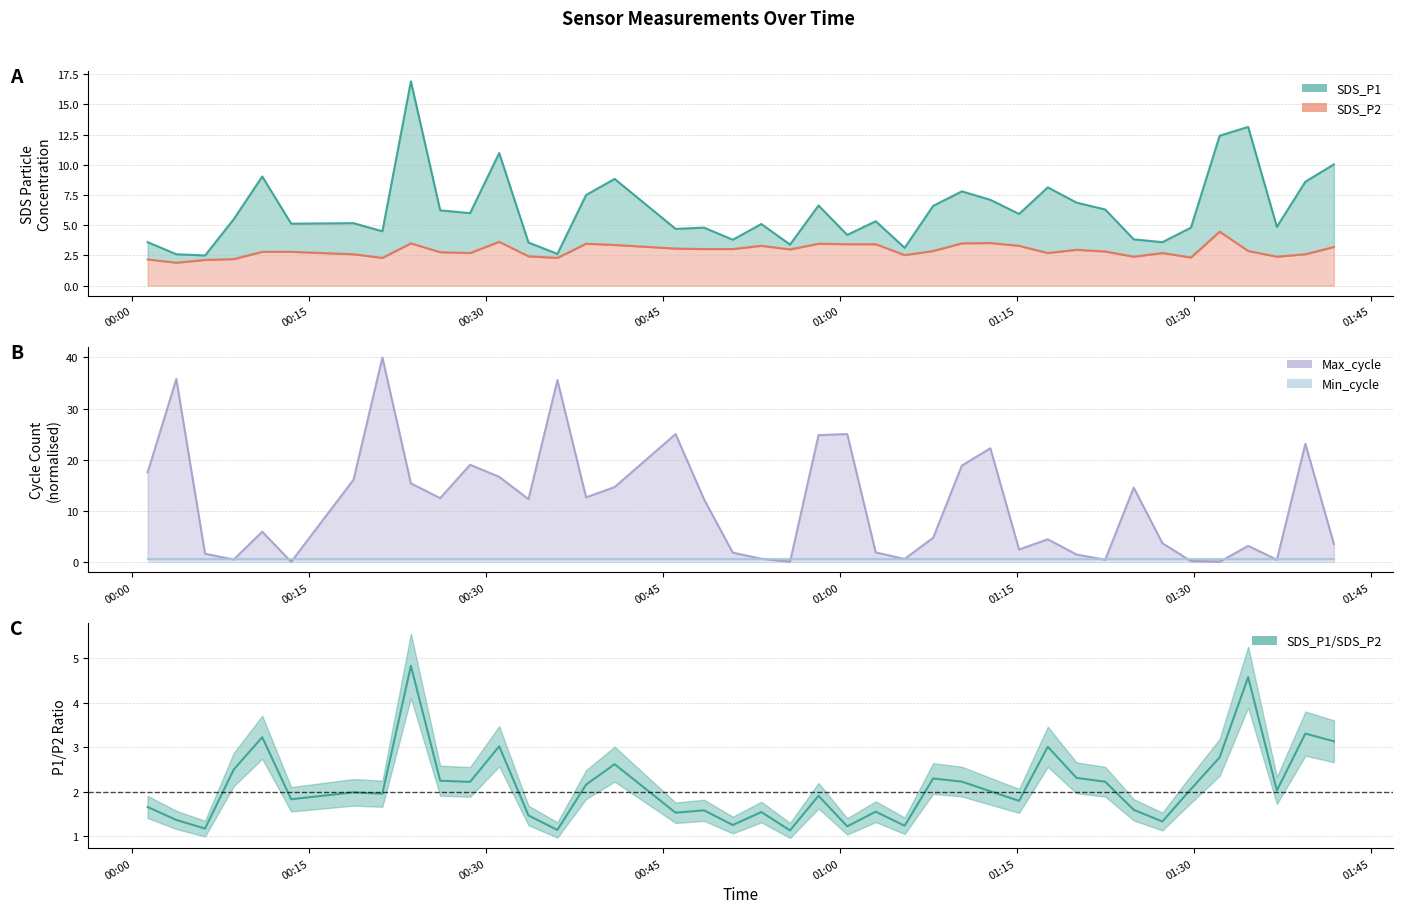

How many values exceed 2?

20